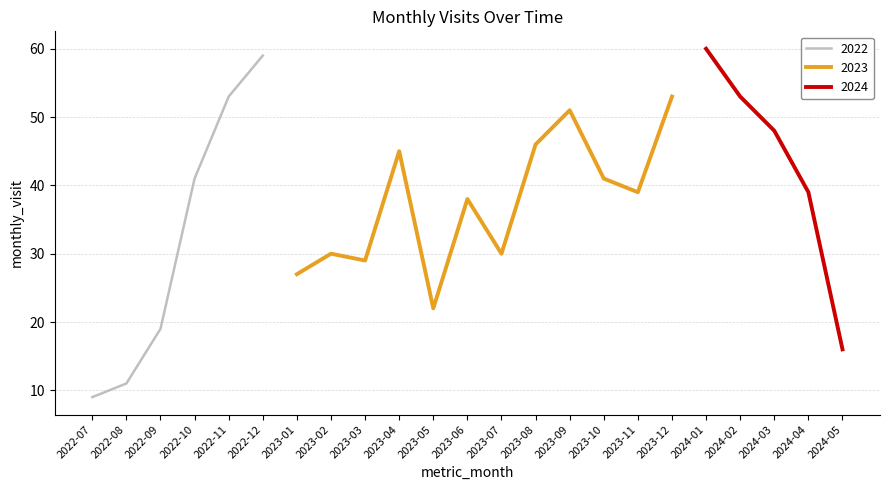

Is it true that the value at 2023-04 is 45?

True